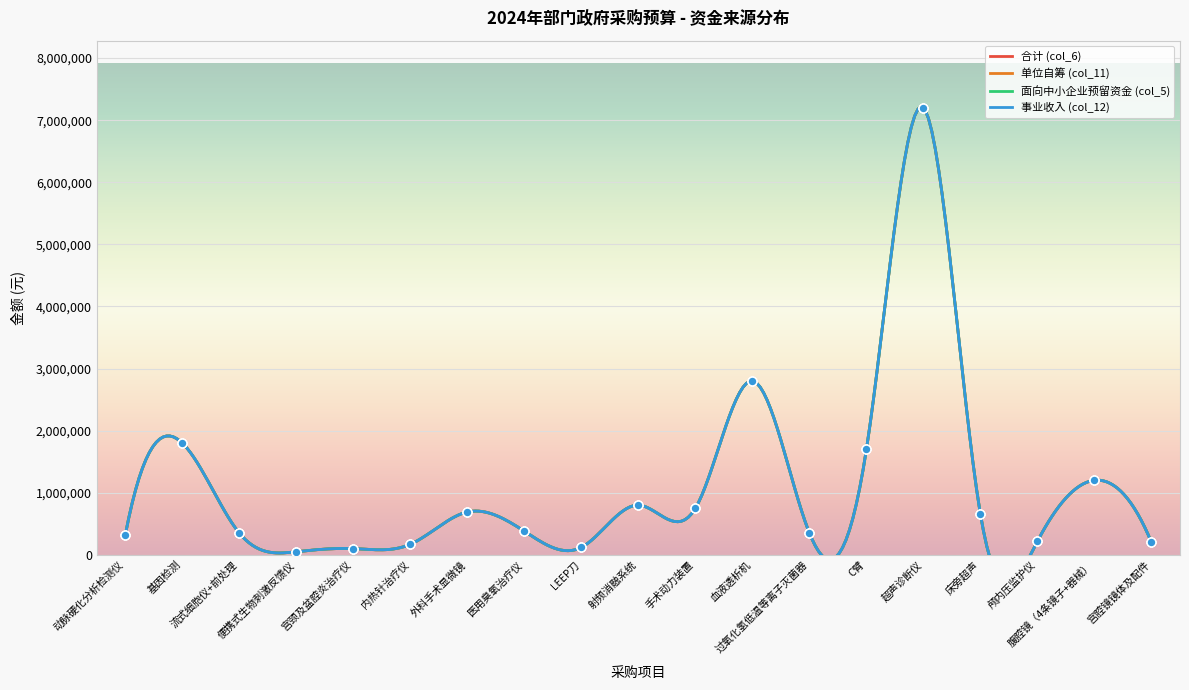

What is the total value across all series at 外科手术显微镜?

2760000